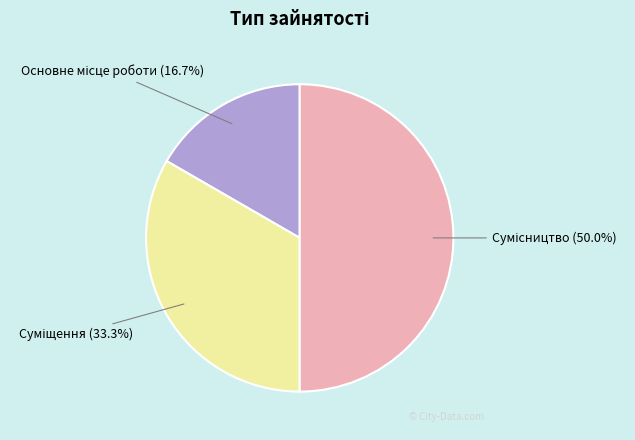

To the nearest percent, what is the difference between the Сумісництво and Основне місце роботи slice percentages?

33%